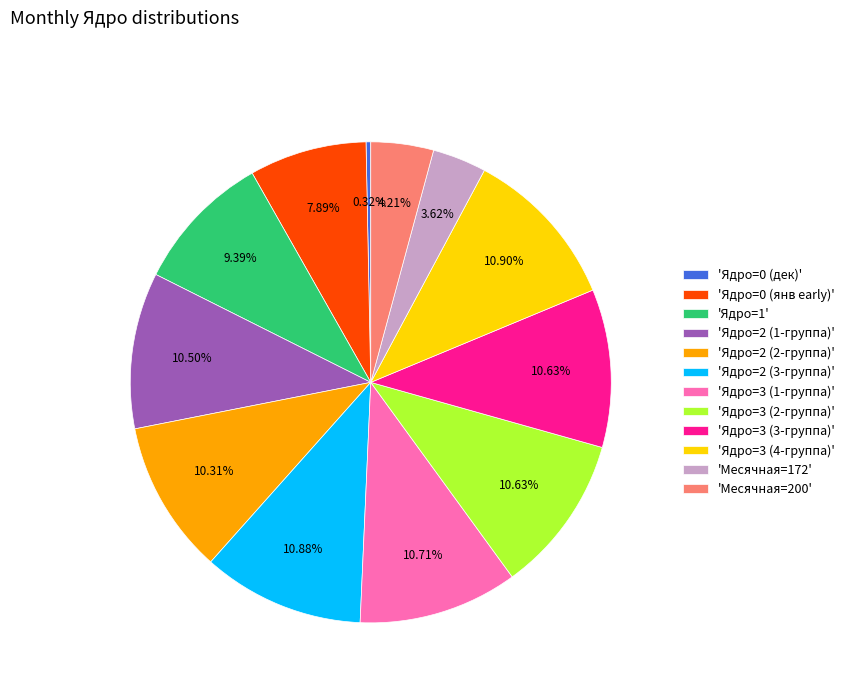

Does any single category account for the majority?

No